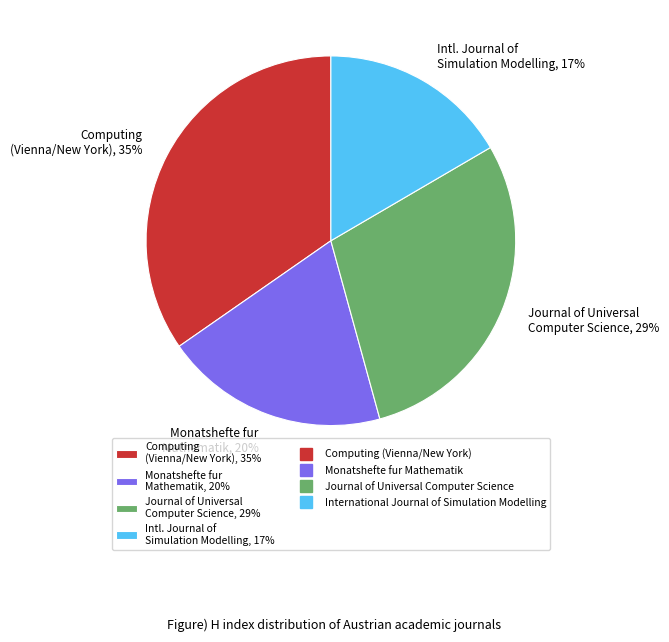

Between Computing (Vienna/New York), 35% and Journal of Universal Computer Science, 29%, which is larger?

Computing (Vienna/New York), 35%